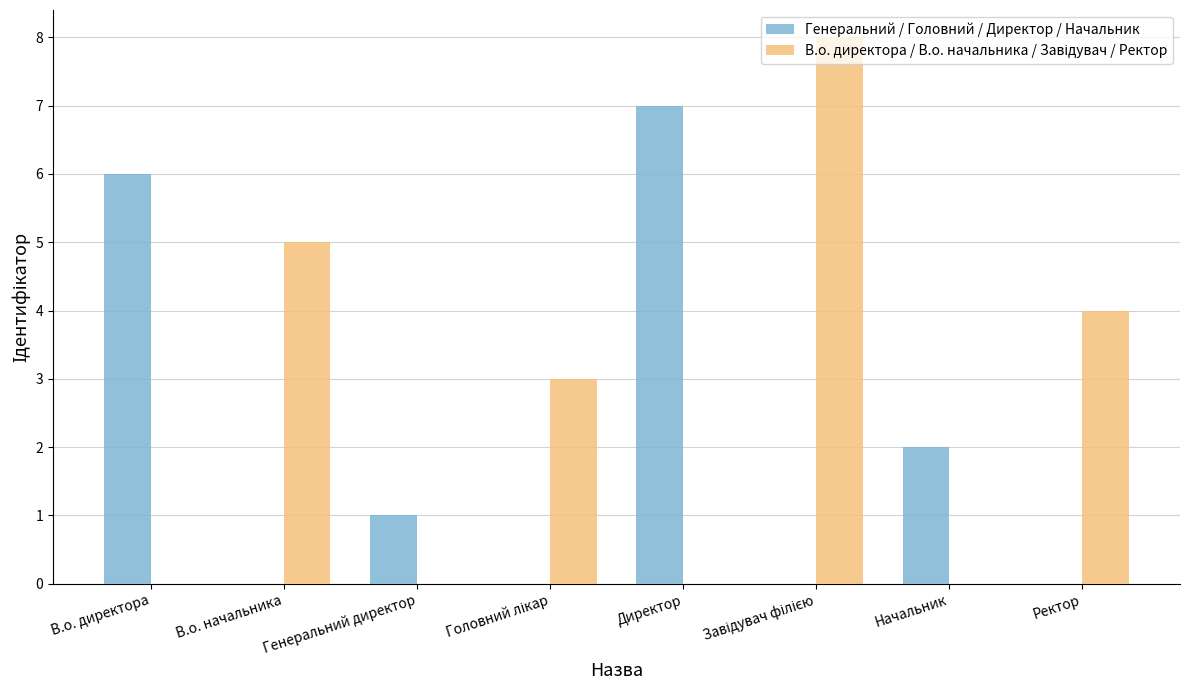

Count the Генеральний / Головний / Директор / Начальник values in the range 0 to 6.

7